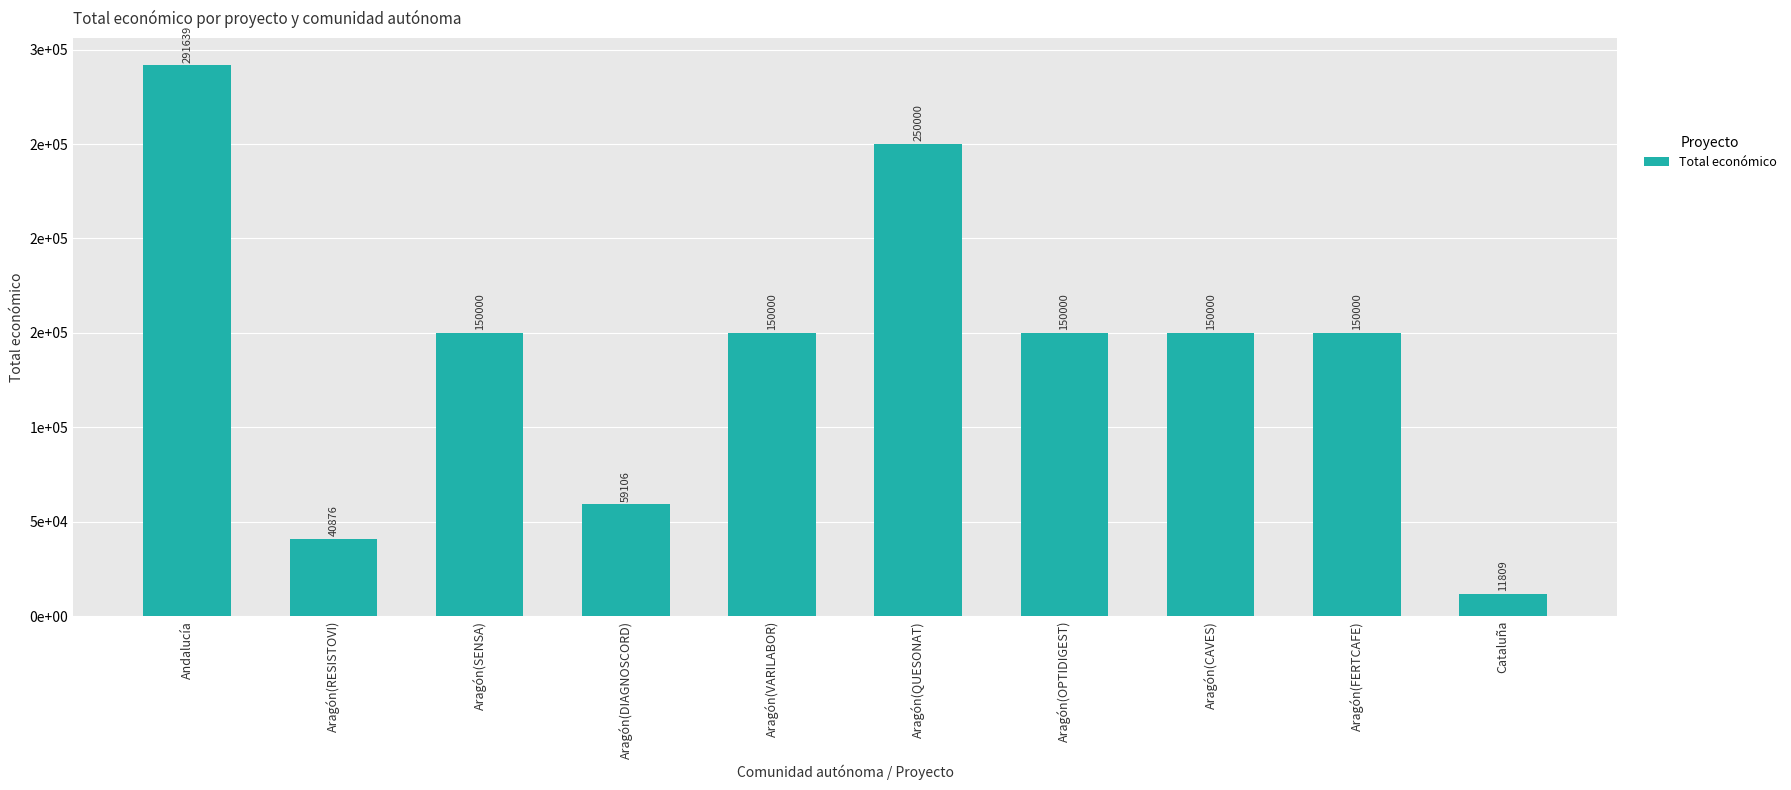

What is the change in value from Aragón(DIAGNOSCORD) to Aragón(VARILABOR)?

+90894